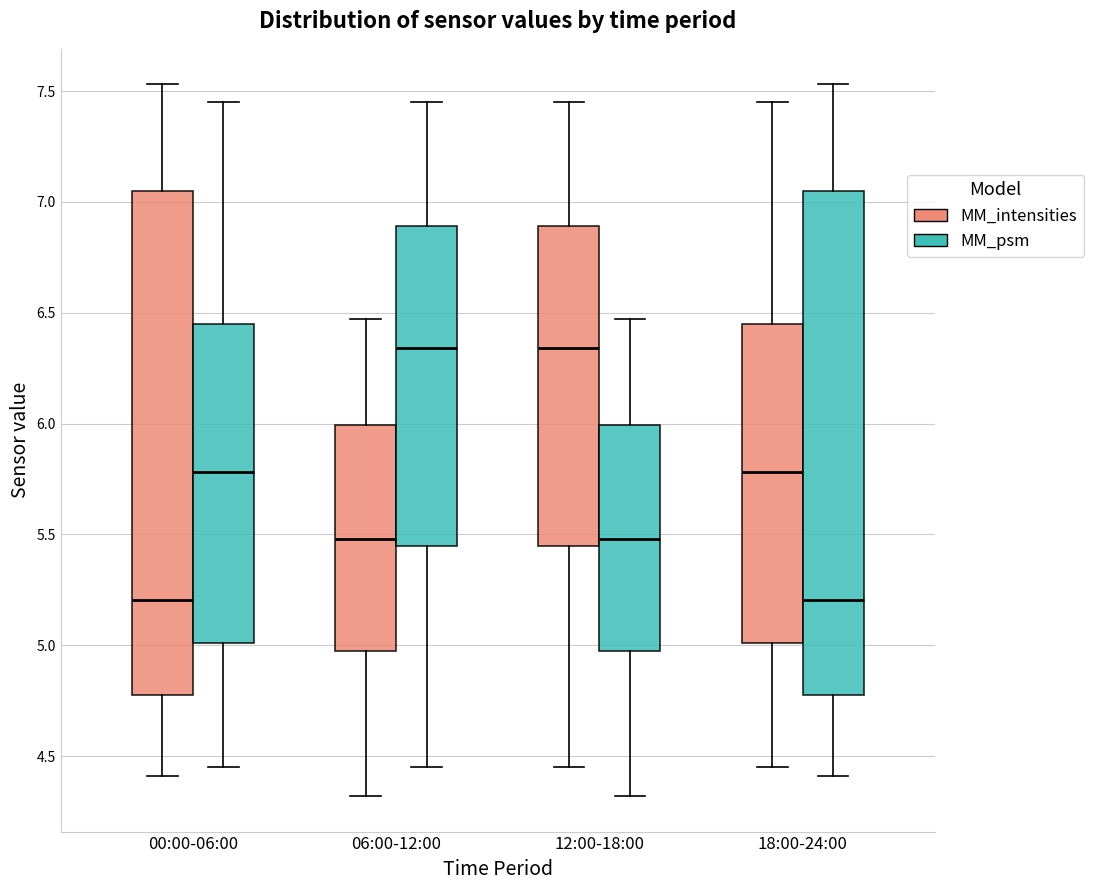

Reading left to right, read every box against the y-axis: the position of its median line, the range the box covers, and the ends of its whiskers. The values are not printed on the chart, so give them approximately, as read against the axis.

00:00-06:00 (MM_intensities): median 5.20, box 4.80 to 7.05, whiskers 4.40 to 7.55
00:00-06:00 (MM_psm): median 5.80, box 5.00 to 6.45, whiskers 4.45 to 7.45
06:00-12:00 (MM_intensities): median 5.50, box 4.95 to 6.00, whiskers 4.30 to 6.45
06:00-12:00 (MM_psm): median 6.35, box 5.45 to 6.90, whiskers 4.45 to 7.45
12:00-18:00 (MM_intensities): median 6.35, box 5.45 to 6.90, whiskers 4.45 to 7.45
12:00-18:00 (MM_psm): median 5.50, box 4.95 to 6.00, whiskers 4.30 to 6.45
18:00-24:00 (MM_intensities): median 5.80, box 5.00 to 6.45, whiskers 4.45 to 7.45
18:00-24:00 (MM_psm): median 5.20, box 4.80 to 7.05, whiskers 4.40 to 7.55